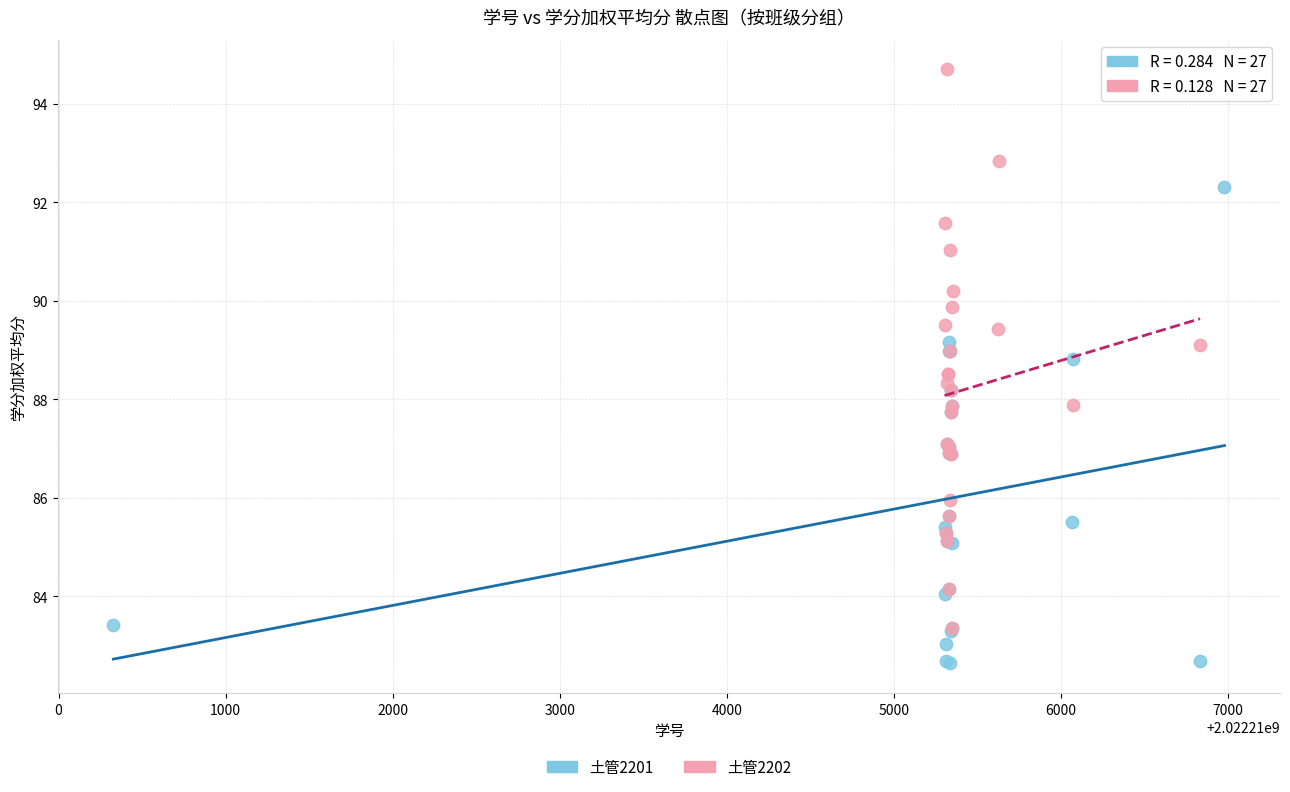

Which series has the largest Y range (max minus min)?

土管2202